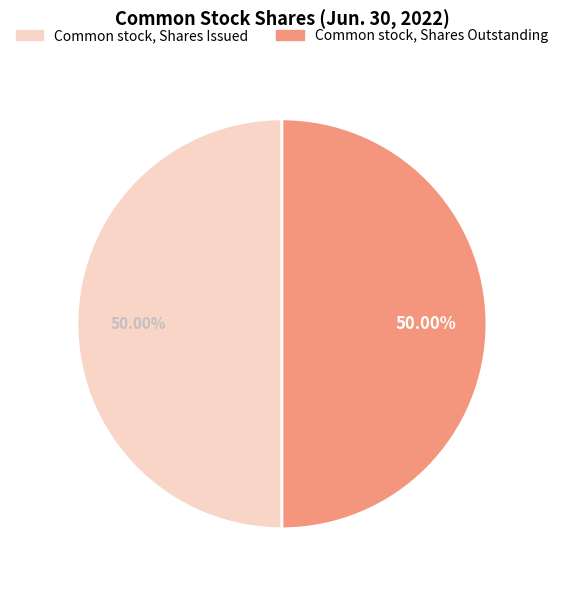

Approximately how many times larger is the value at Common stock, Shares Issued compared to Common stock, Shares Outstanding?

1.0